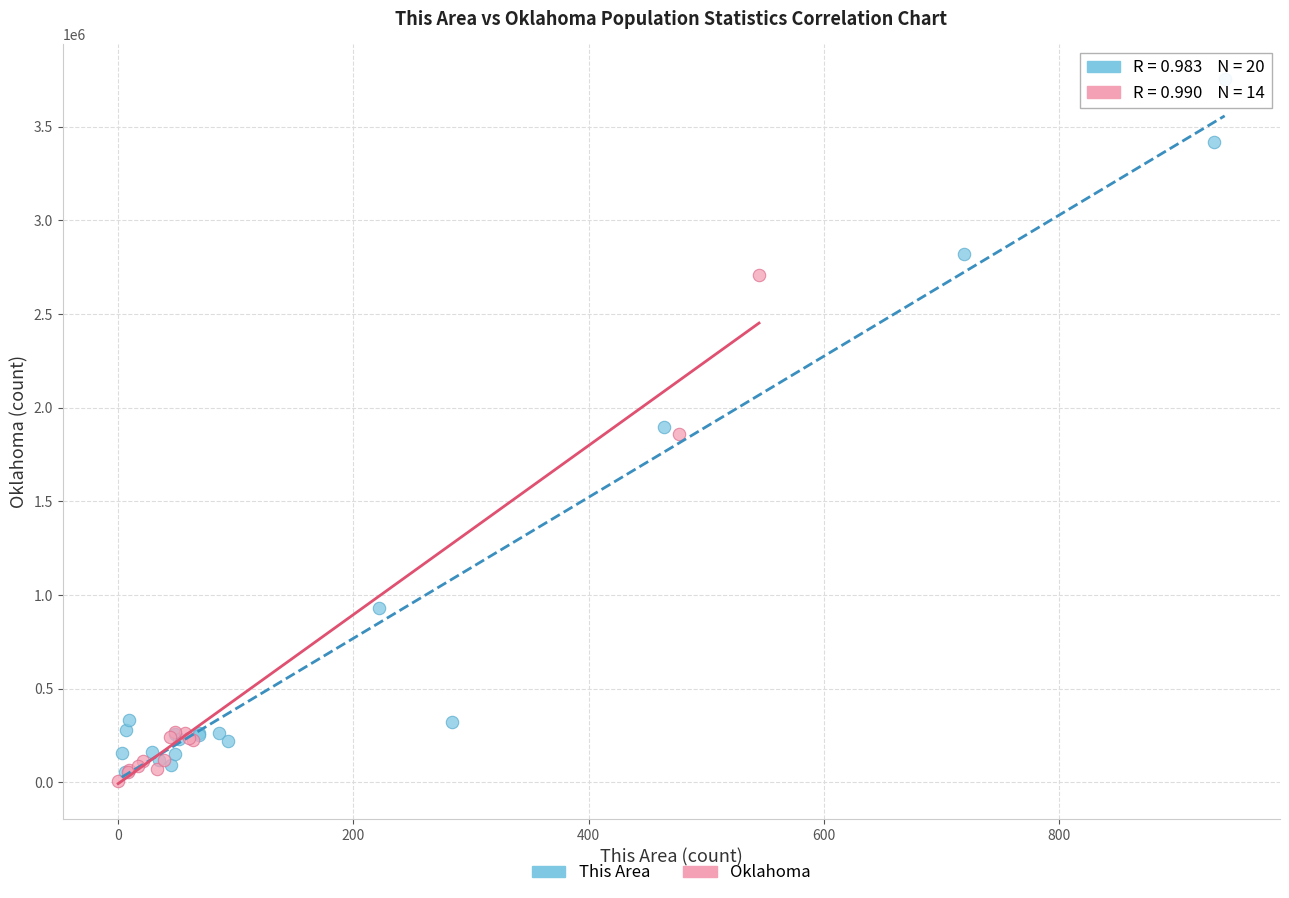

Which series reaches the maximum Y coordinate?

This Area